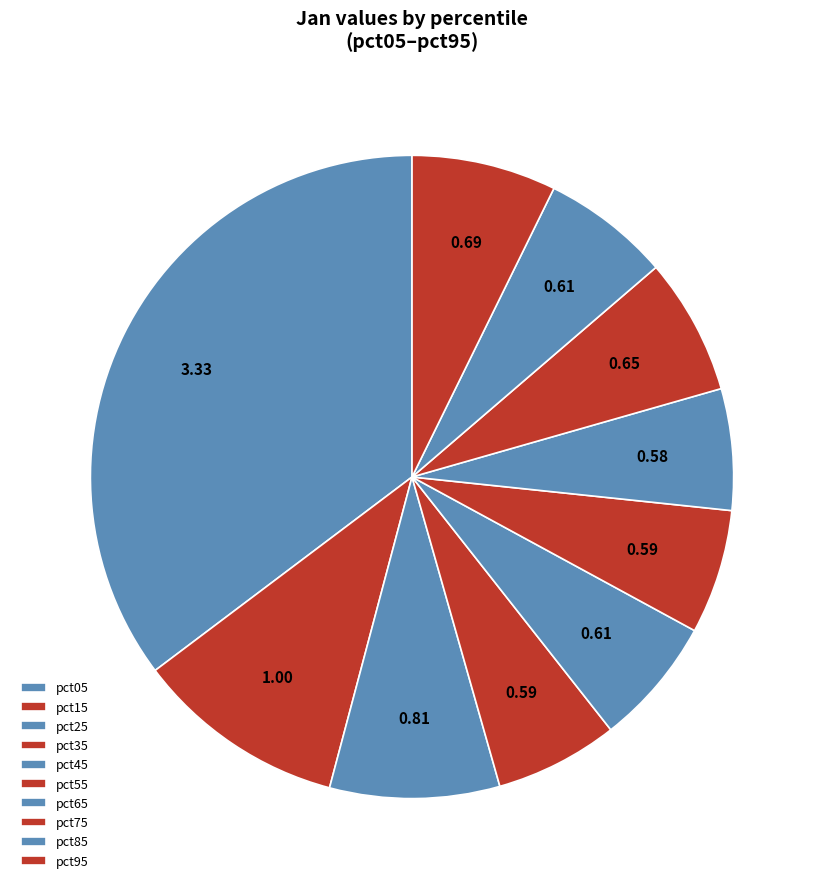

What percentage is the pct55 slice, to the nearest percent?

6%